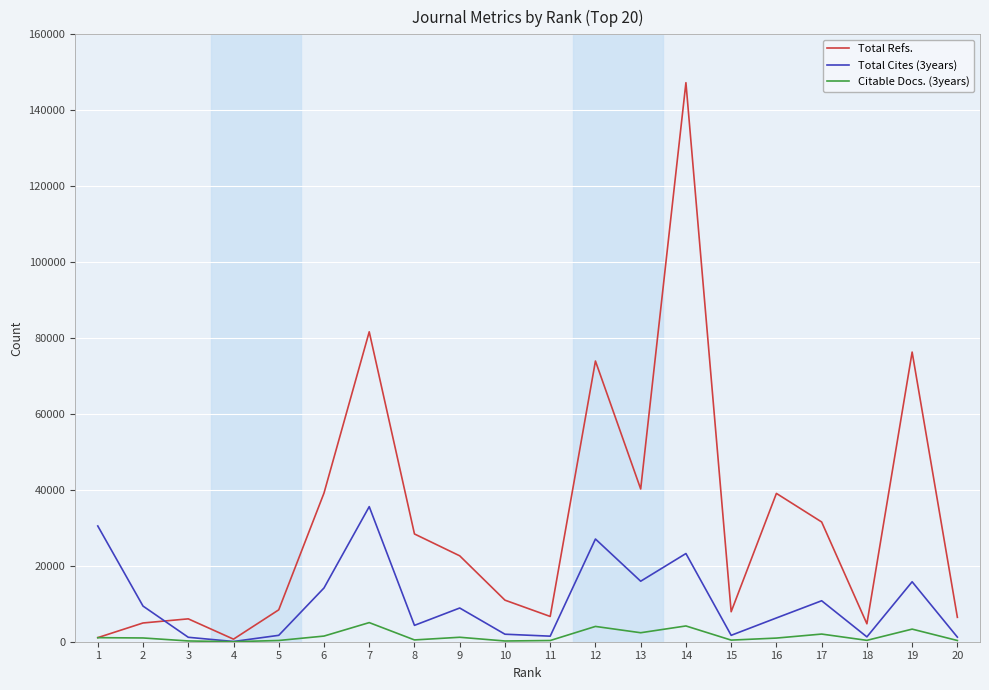

At which category is the sum across all series the highest?

14